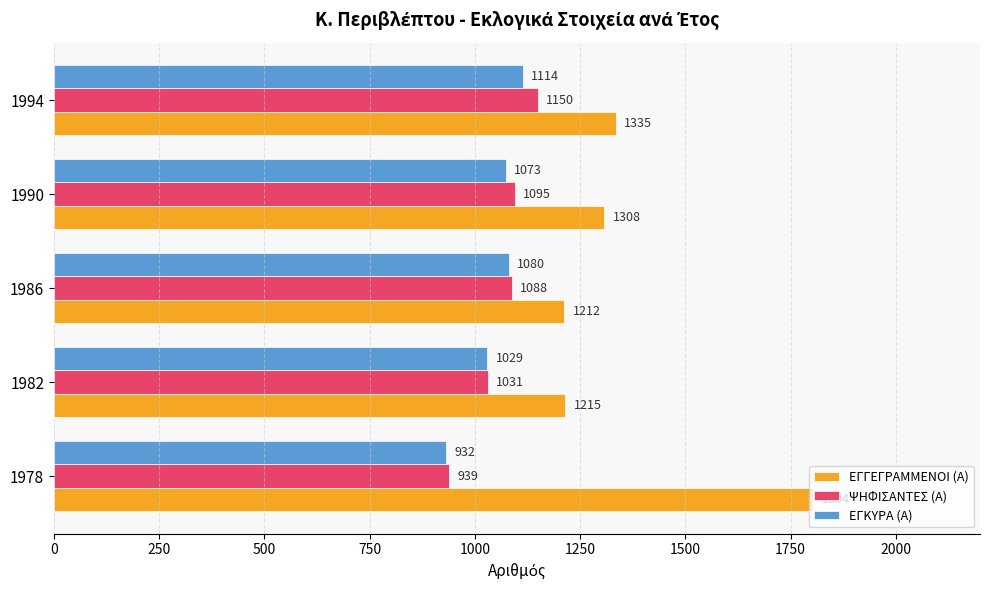

What is the difference between the maximum and minimum values in the ΕΓΚΥΡΑ (Α) series?

182